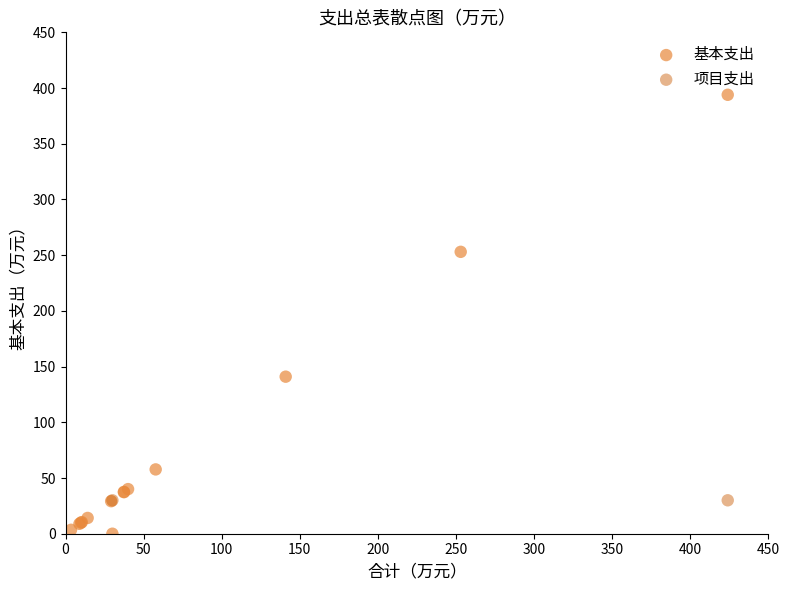

What are all the series names shown in the legend?

基本支出, 项目支出